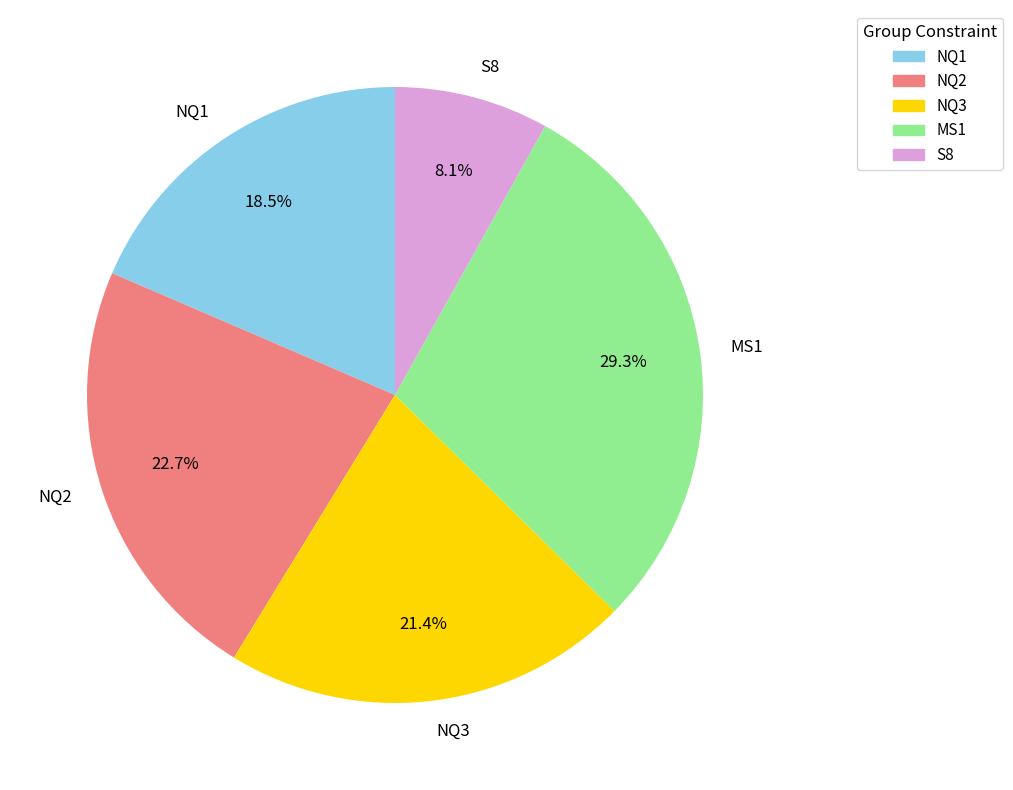

Is the sum of MS1 and NQ3 greater than half?

Yes